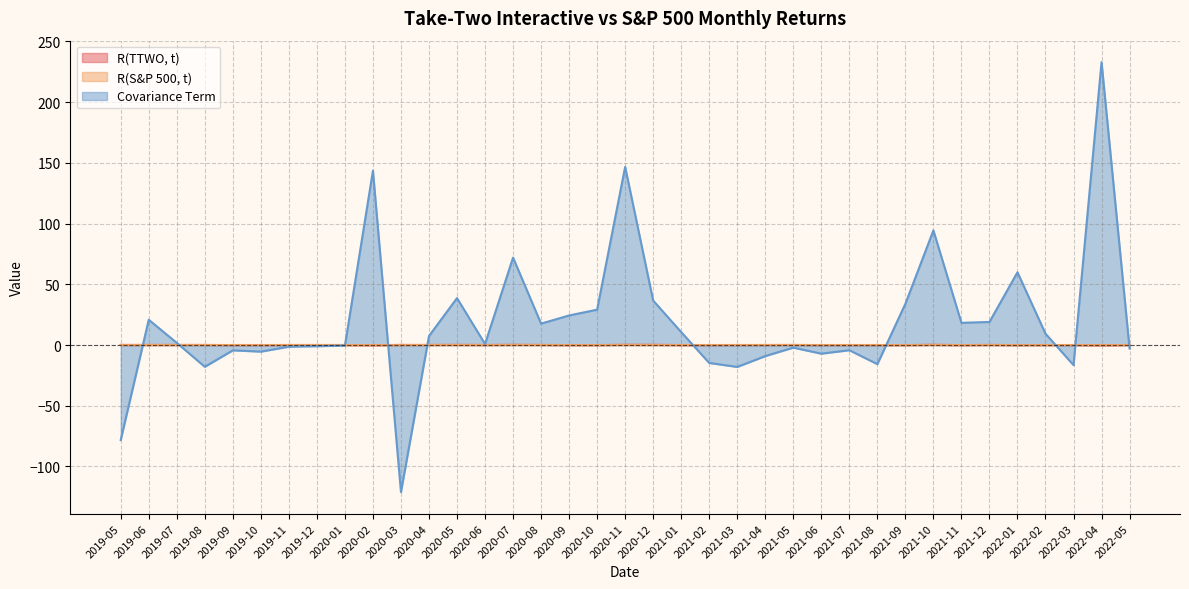

What is the sum of the R(S&P 500, t) values at 2022-01 and 2020-10?

-0.1